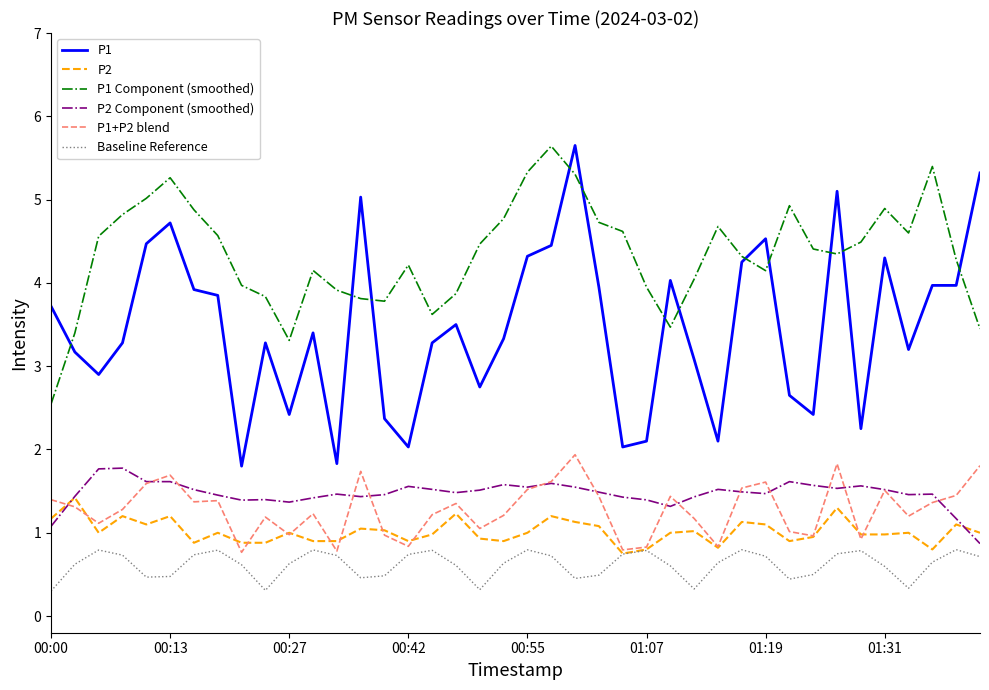

What are all the series names shown in the legend?

P1, P2, P1 Component (smoothed), P2 Component (smoothed), P1+P2 blend, Baseline Reference